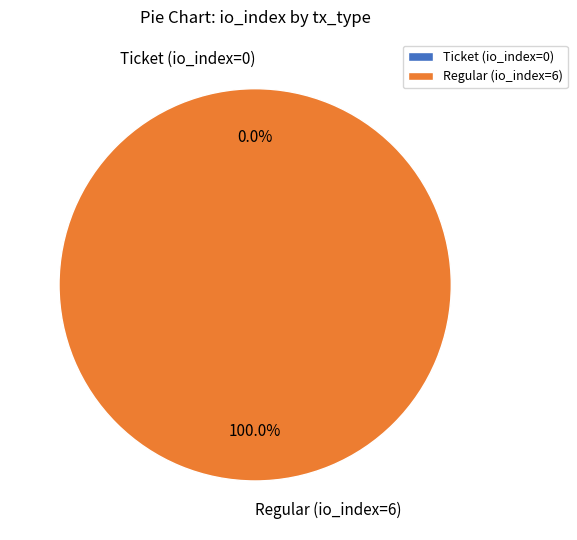

Which has a higher value, Regular (io_index=6) or Ticket (io_index=0)?

Regular (io_index=6)